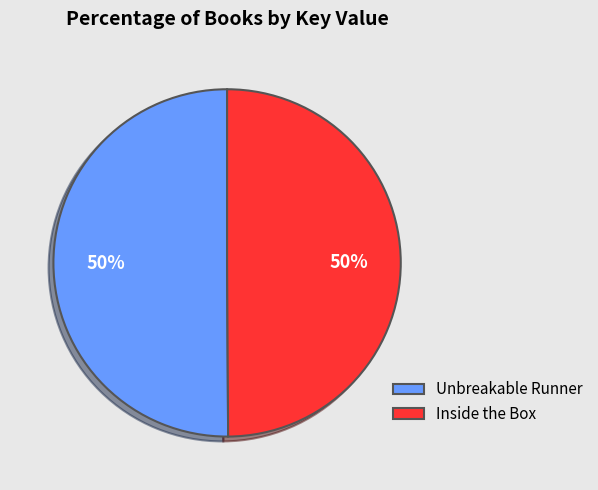

Approximately how many times larger is the value at Unbreakable Runner compared to Inside the Box?

1.0